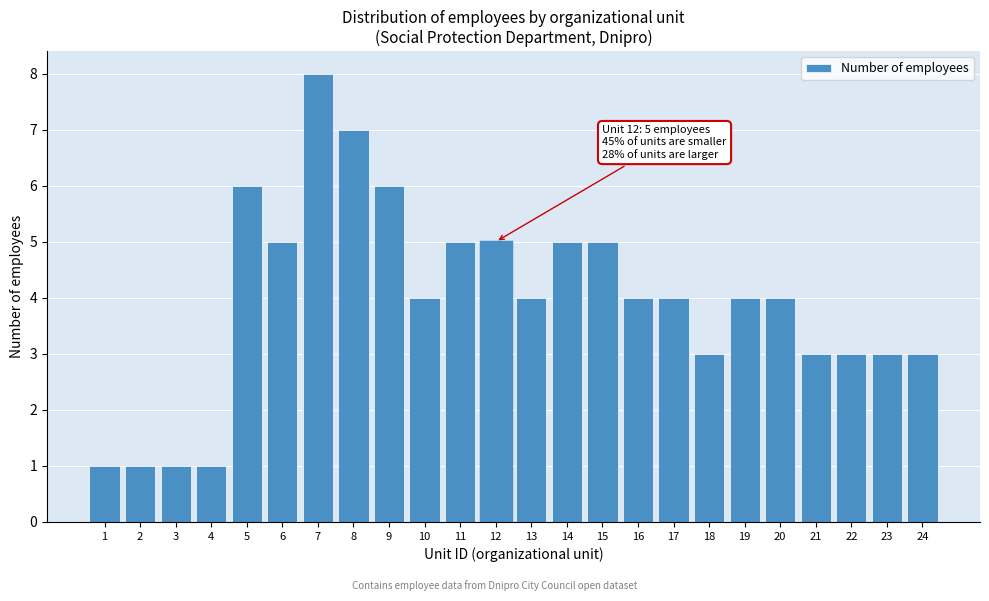

Reading left to right, transcribe all the data shown in this chart.

1=1	2=1	3=1	4=1	5=6	6=5	7=8	8=7	9=6	10=4	11=5	12=5	13=4	14=5	15=5	16=4	17=4	18=3	19=4	20=4	21=3	22=3	23=3	24=3